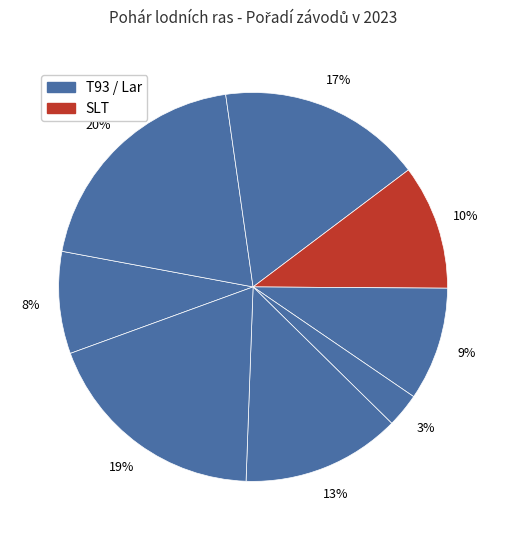

Count the number of slices in the pie.

8